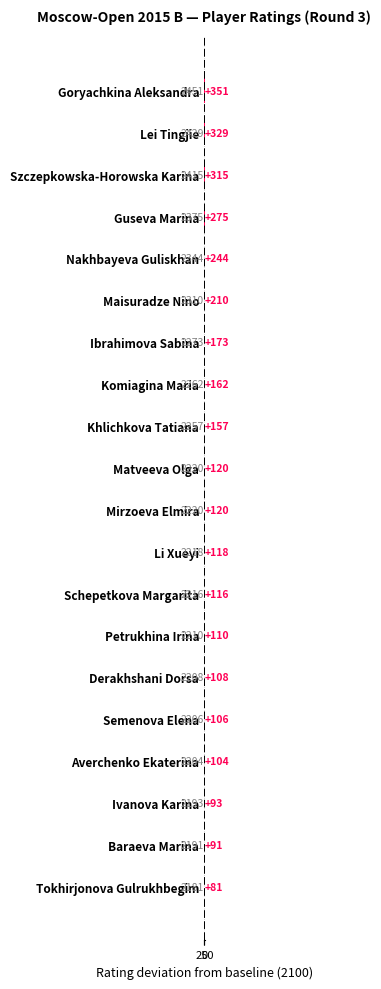

Where is the data nearest to the value 216?

Maisuradze Nino